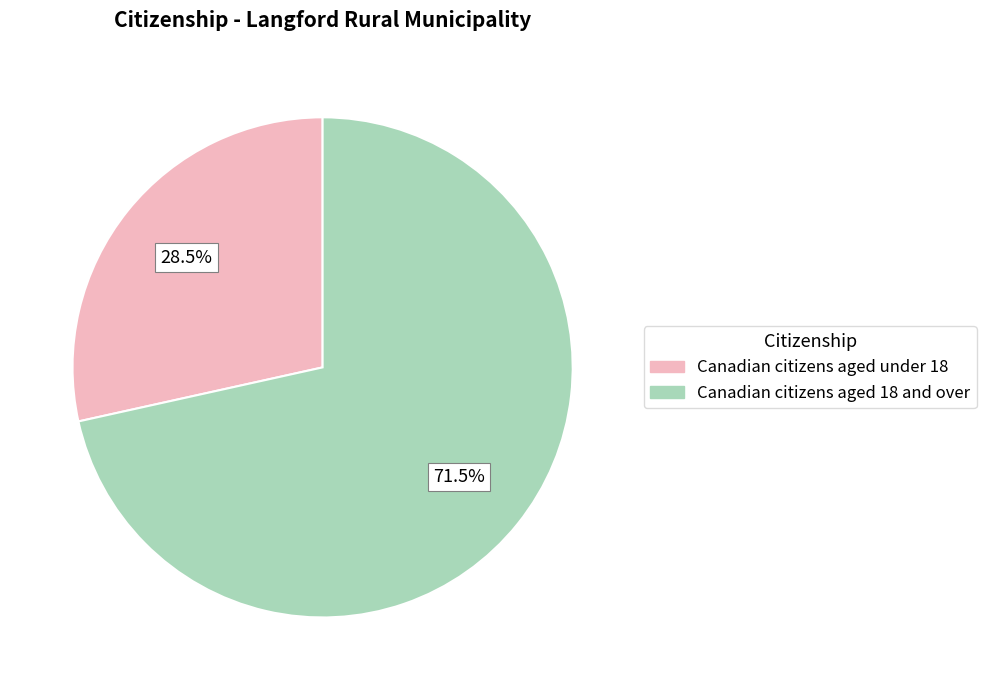

Does any single category account for the majority?

Yes